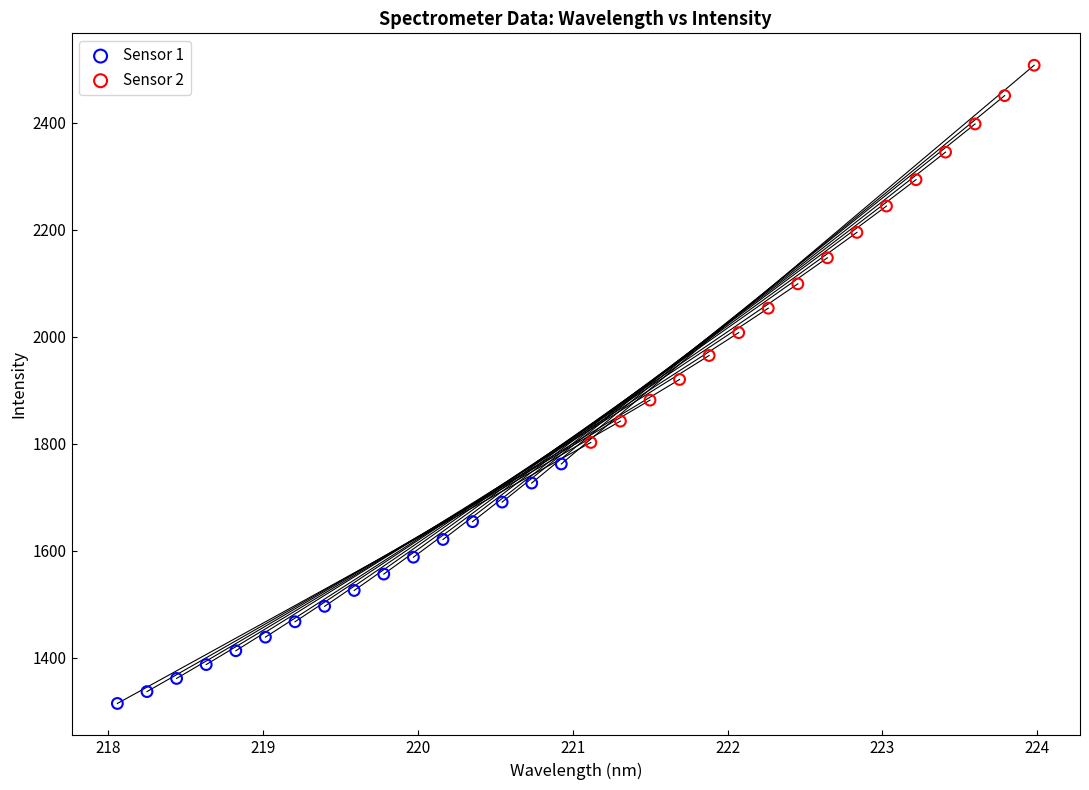

Which series has the widest spread of Y values?

Sensor 2